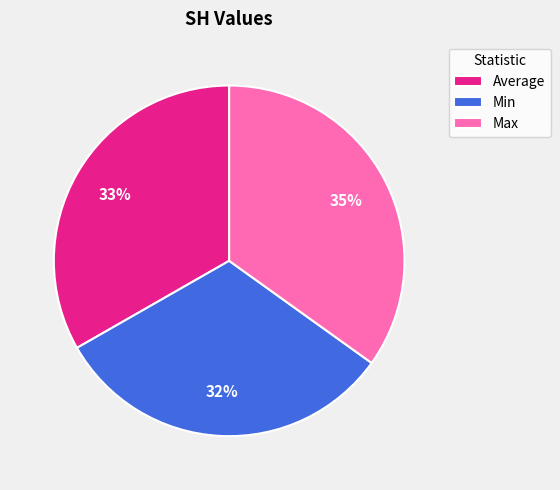

To the nearest percent, what is the average slice percentage?

33%